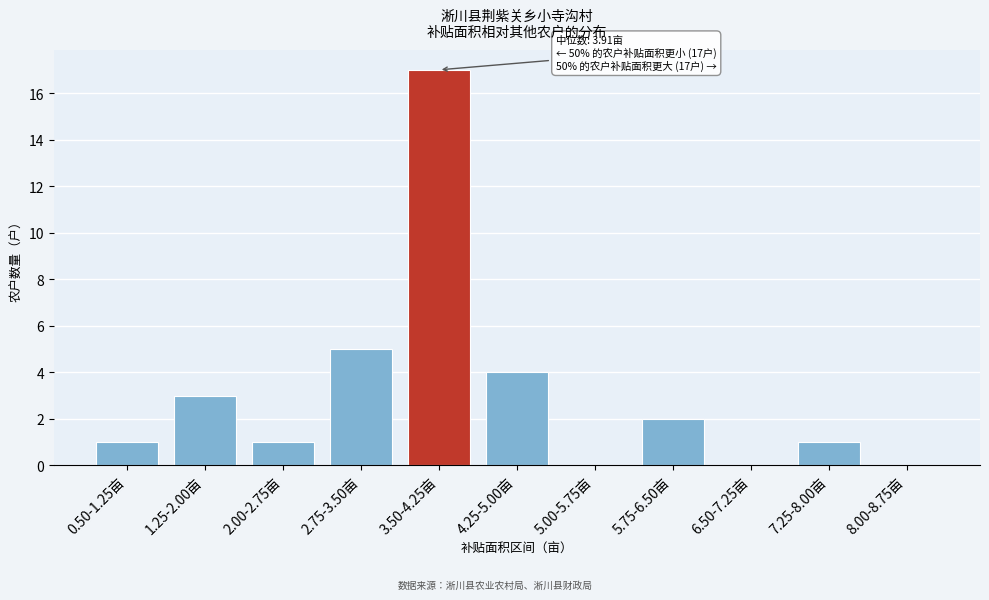

What is the change in value from 2.75-3.50亩 to 7.25-8.00亩?

-4